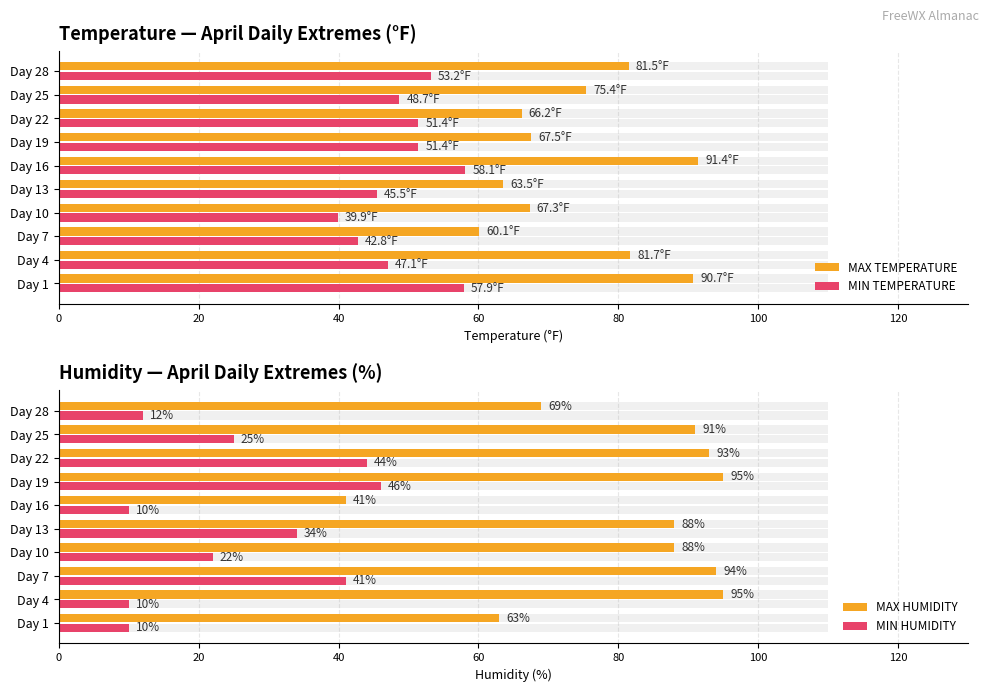

The MIN TEMPERATURE series shows 69.5 at Day 19. True or false?

False